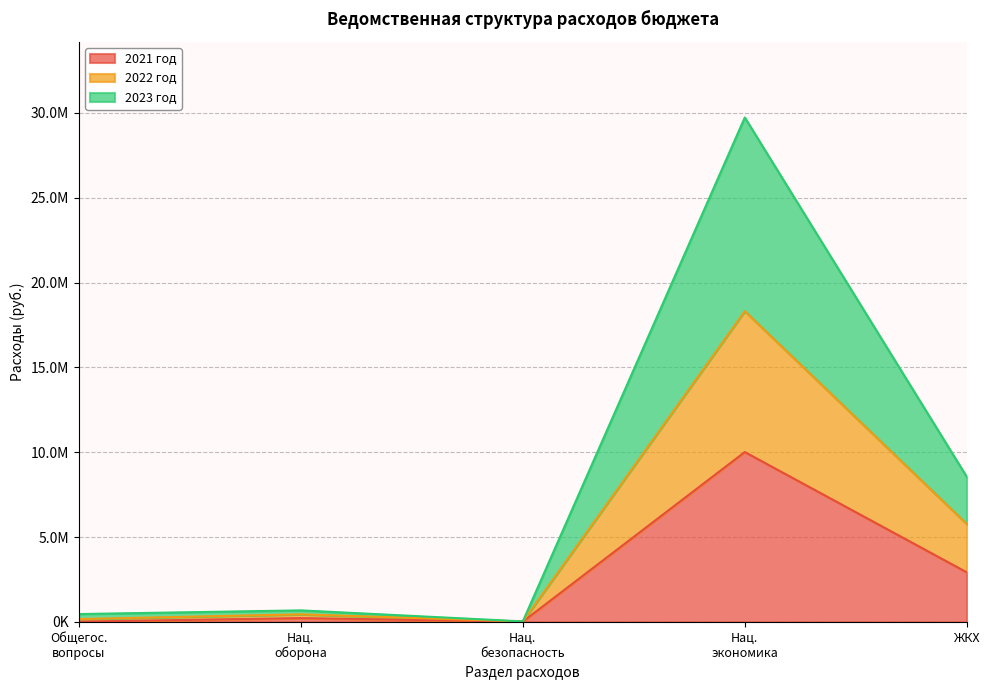

List the labels in order of 2022 год value, smallest first.

Нац. безопасность, Общегос. вопросы, Нац. оборона, ЖКХ, Нац. экономика